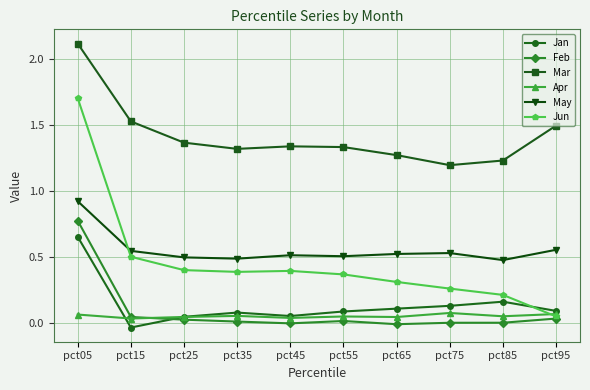

How many times do May and Jun cross each other?

1